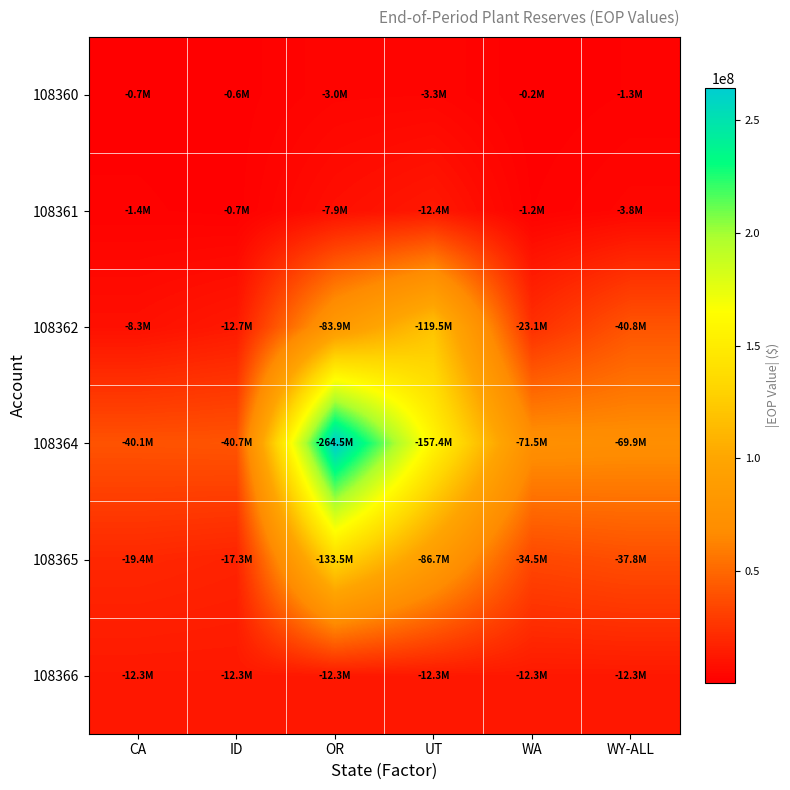

At which category is the sum across all series the highest?

OR